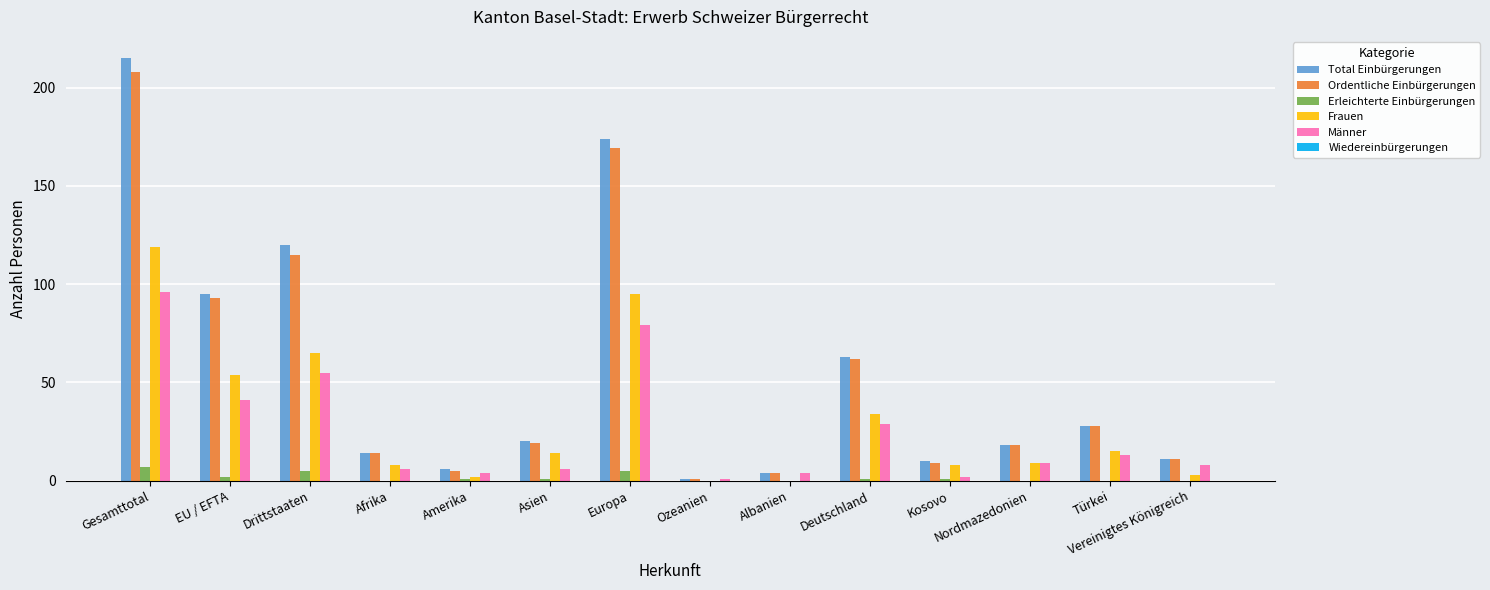

True or false: Männer has a value of 13 at Türkei.

True